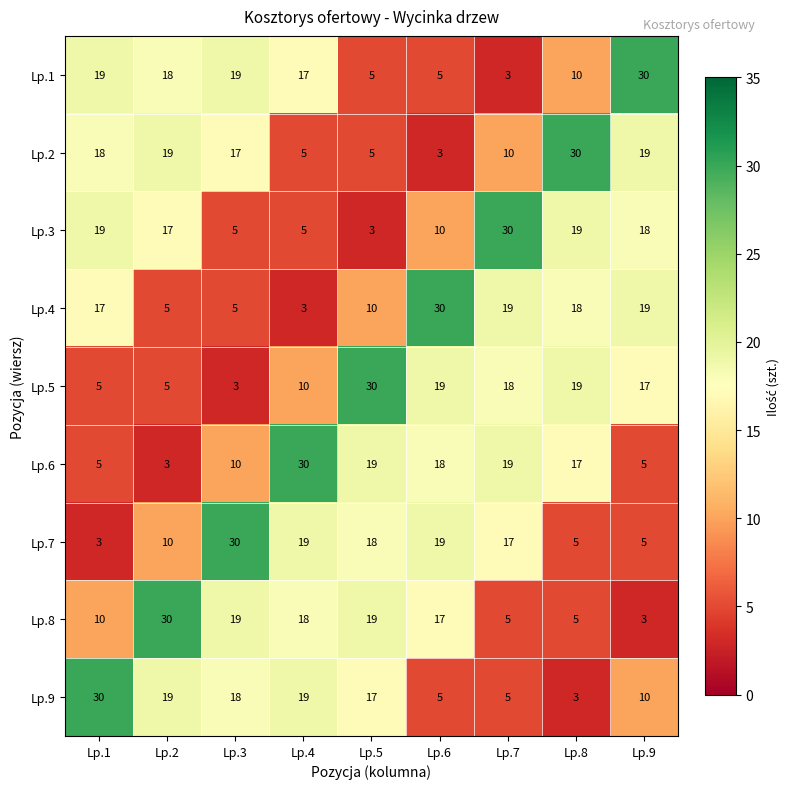

The Lp.5 series shows 10 at Lp.7. True or false?

False